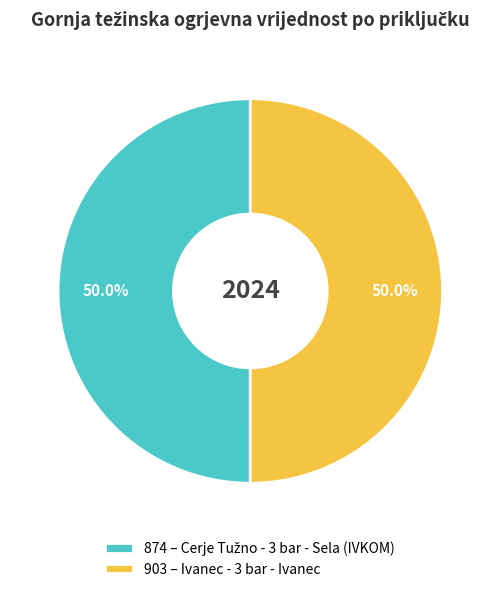

To the nearest percent, what is the combined percentage of 903 and 874?

100%